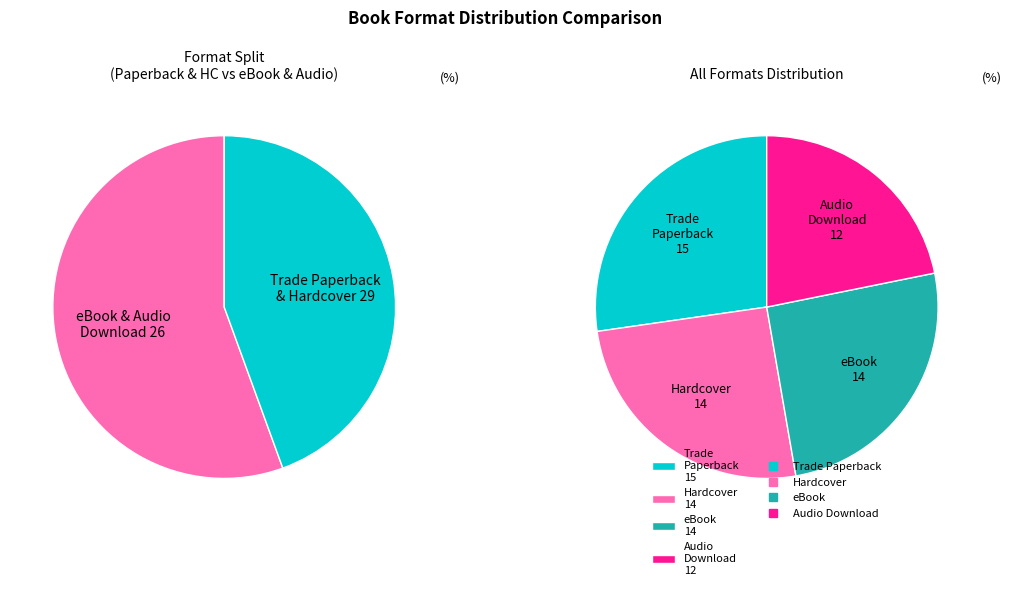

What is the smallest slice in the pie chart?

Audio Download